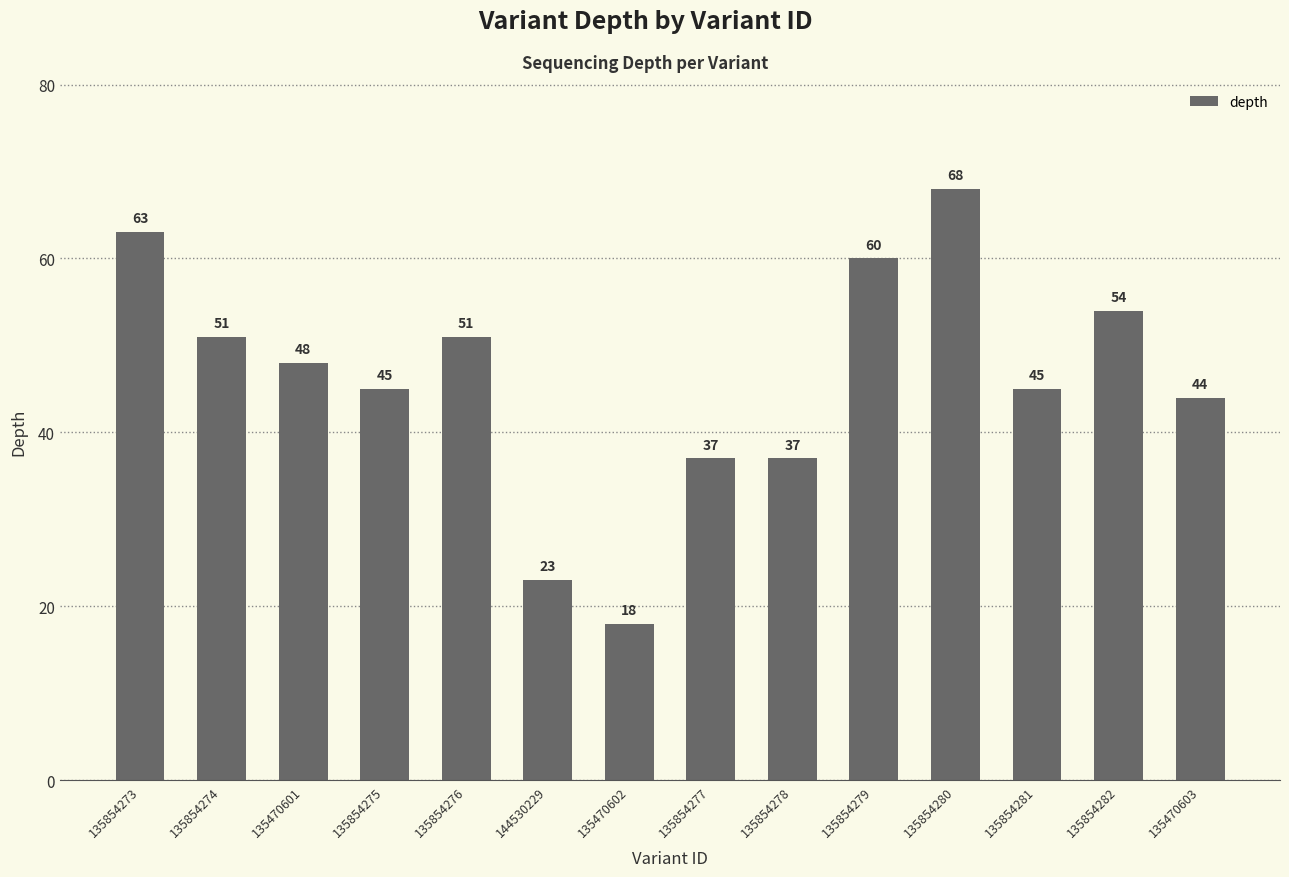

What position from the right is 135470601?

12